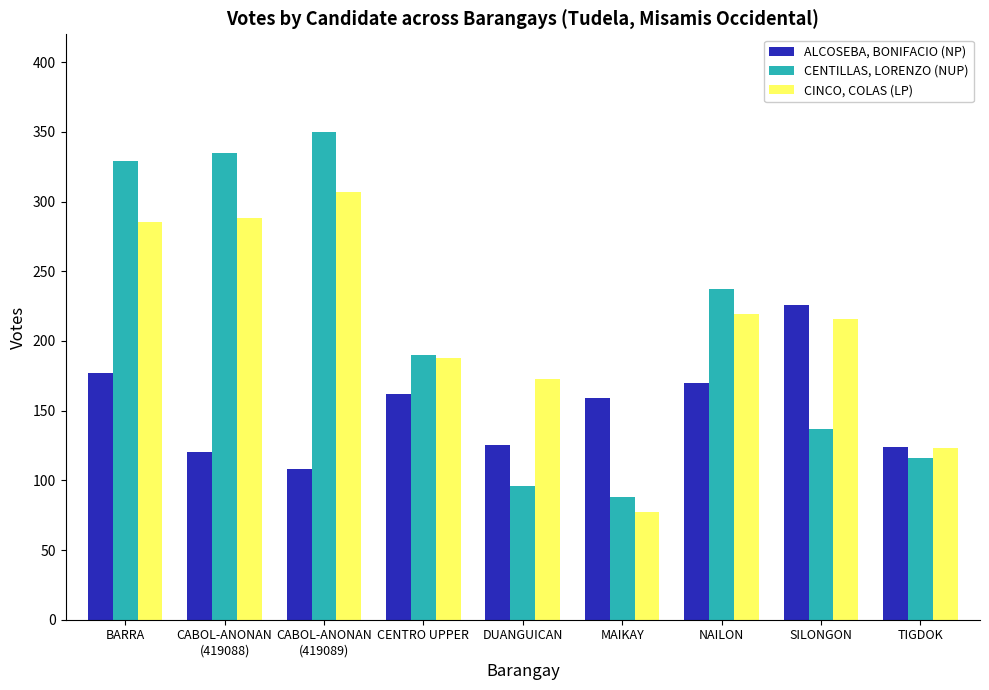

At which category is the sum across all series the highest?

BARRA